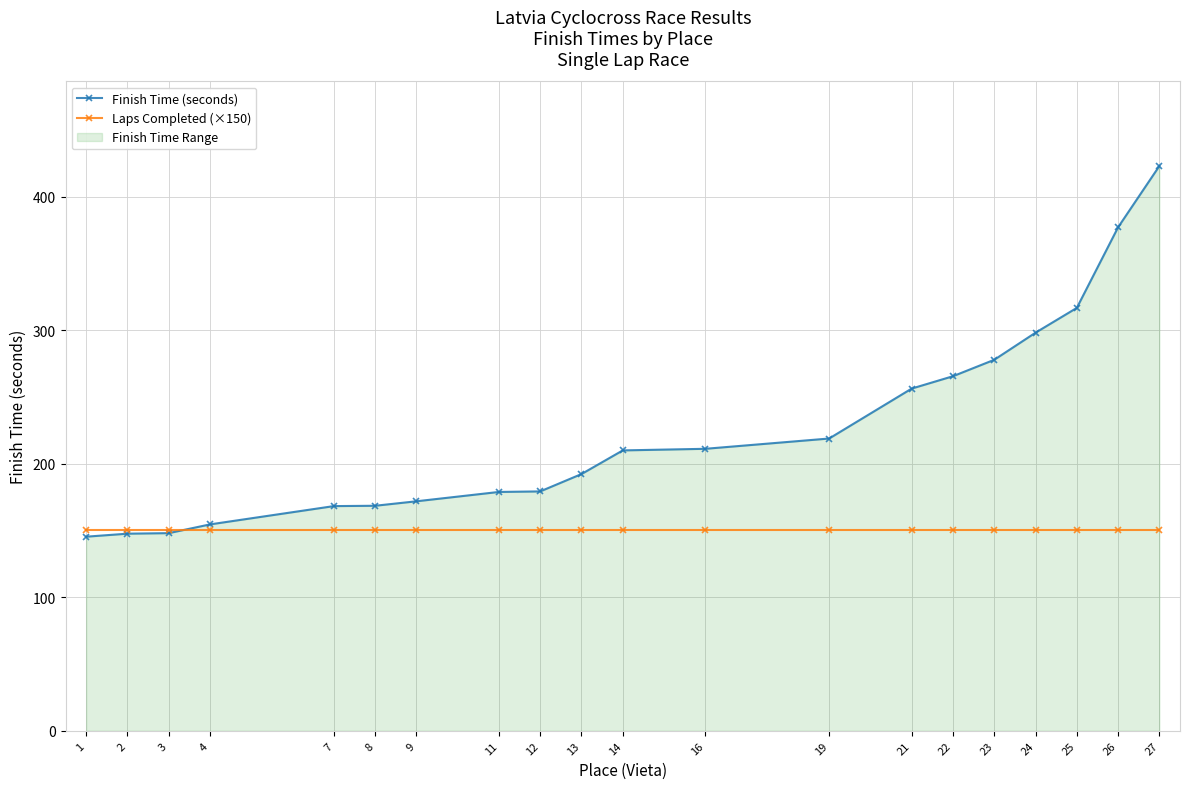

List the labels in order of Laps Completed (×150) value, largest first.

1, 2, 3, 4, 7, 8, 9, 11, 12, 13, 14, 16, 19, 21, 22, 23, 24, 25, 26, 27